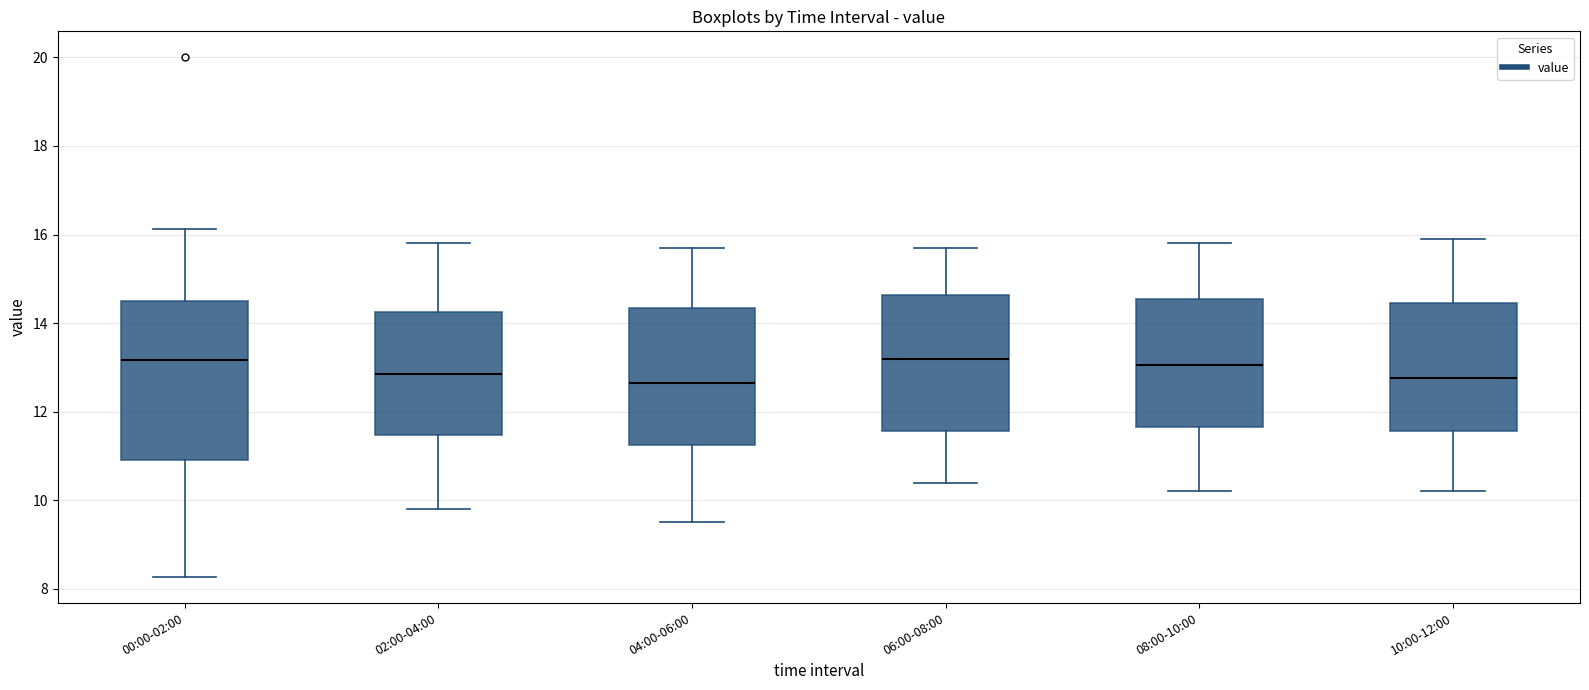

Reading left to right, transcribe this box plot: for each box, give where its median line is, the range the box spans, and where its two whiskers end, as read against the y-axis. The values are not printed on the chart, so give them approximately, as read against the axis.

00:00-02:00: median 13.2, box 11.0 to 14.6, whiskers 8.2 to 16.2
02:00-04:00: median 12.8, box 11.4 to 14.2, whiskers 9.8 to 15.8
04:00-06:00: median 12.6, box 11.2 to 14.4, whiskers 9.6 to 15.8
06:00-08:00: median 13.2, box 11.6 to 14.6, whiskers 10.4 to 15.8
08:00-10:00: median 13.0, box 11.6 to 14.6, whiskers 10.2 to 15.8
10:00-12:00: median 12.8, box 11.6 to 14.4, whiskers 10.2 to 16.0